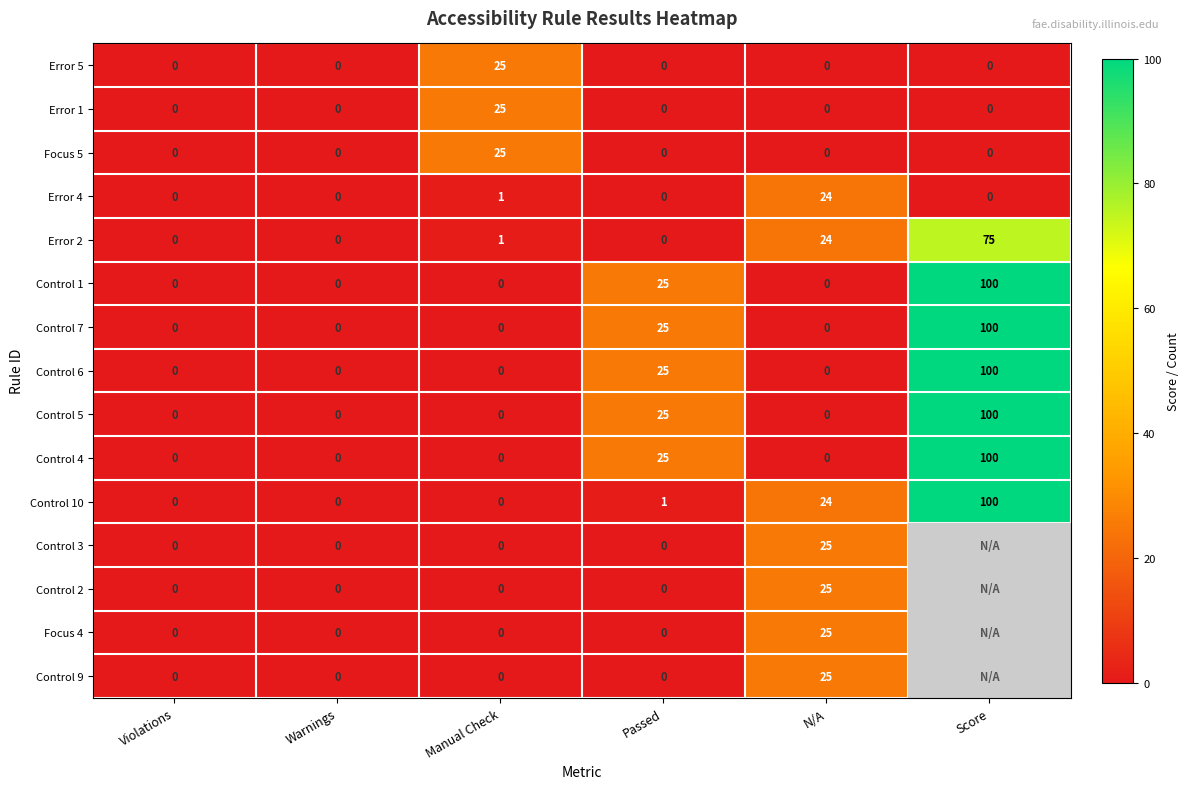

Is the value of Control 5 at Score greater than the value of Control 1 at Warnings?

Yes